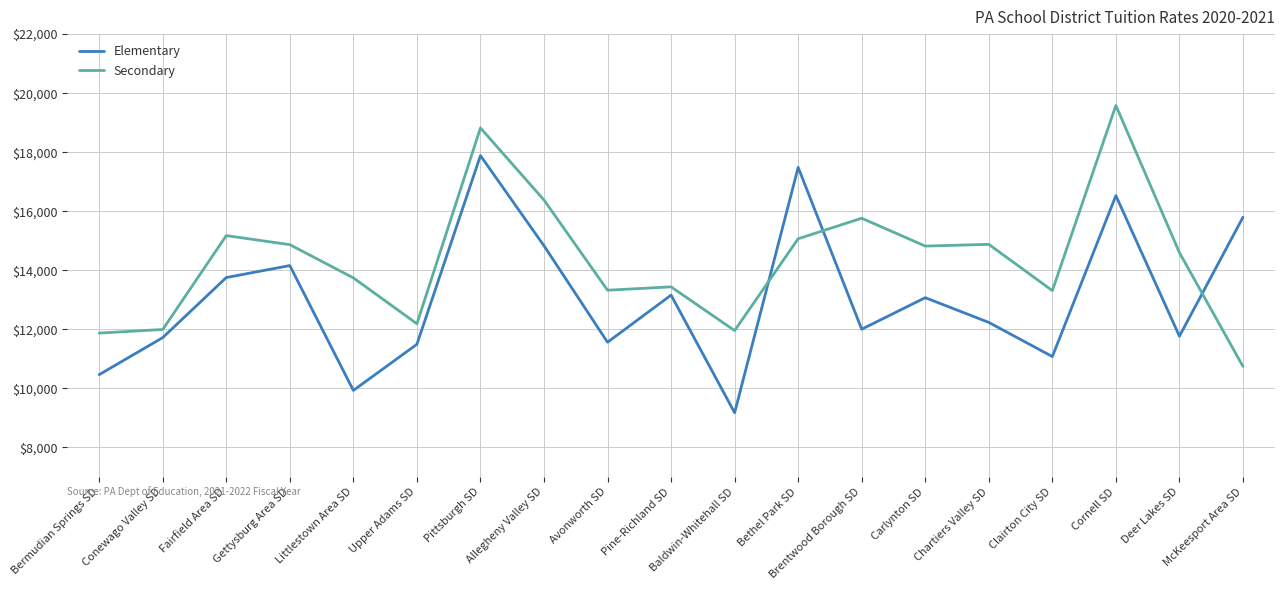

True or false: Elementary has more than 1 interior local peaks.

True